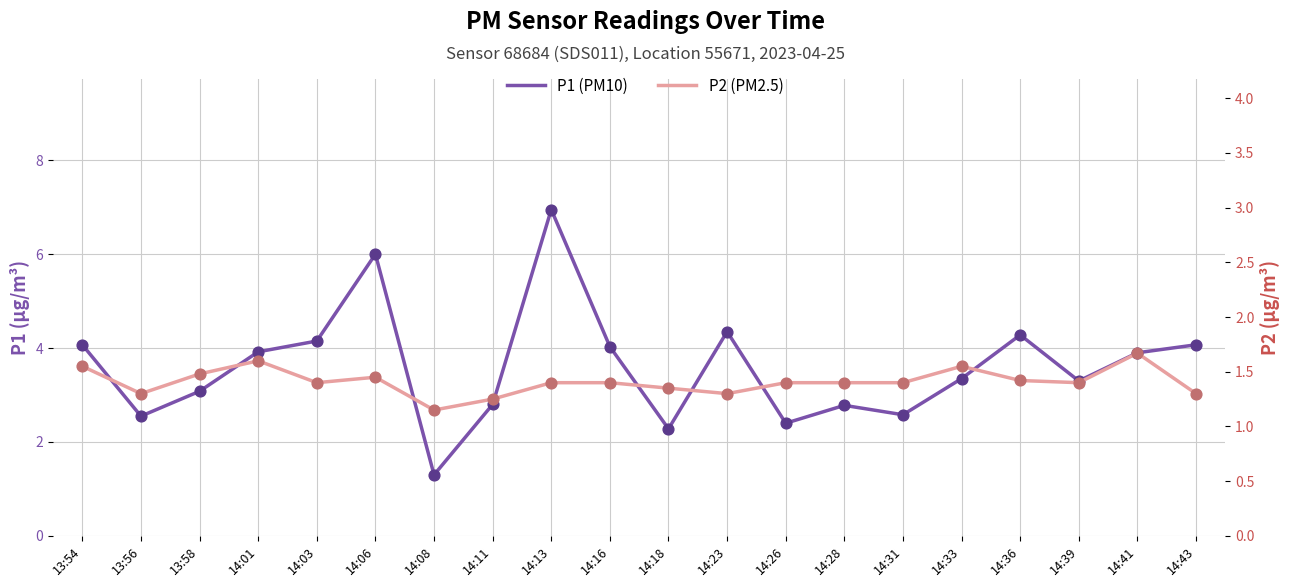

What is the total value across all series at 14:18?

3.6